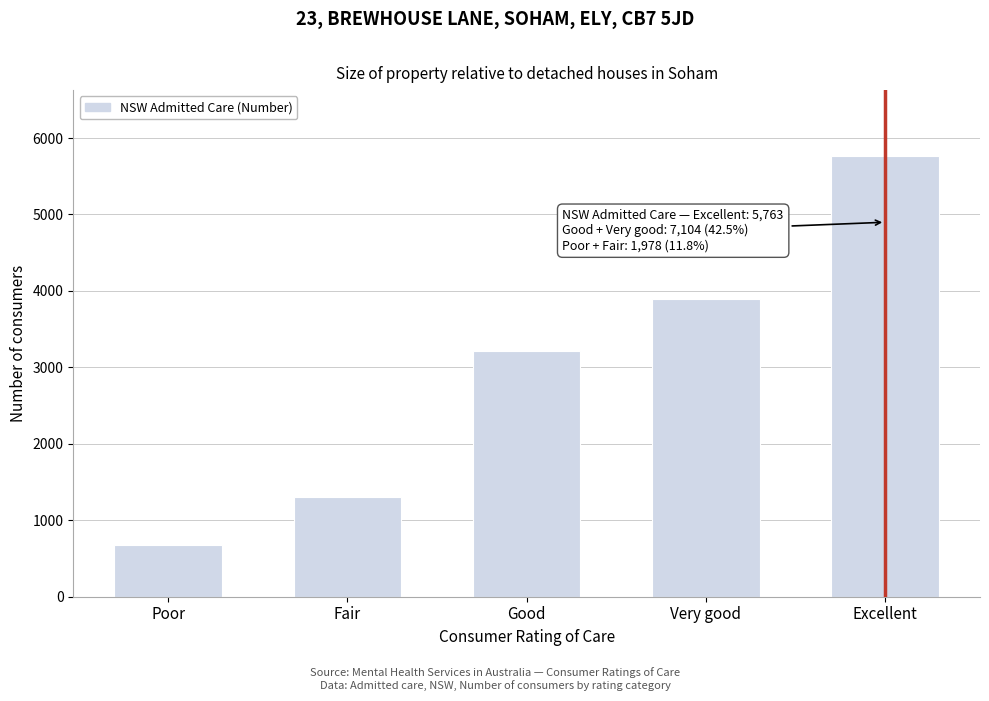

Reading left to right, transcribe all the data shown in this chart.

674	1304	3209	3895	5763